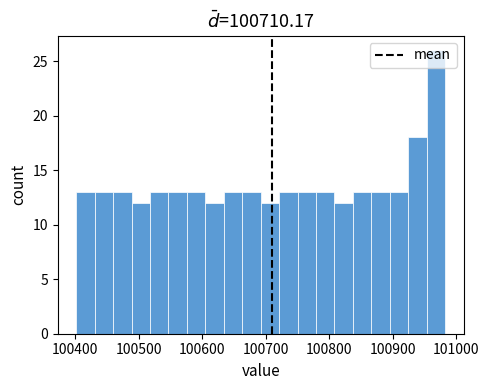

Read against the x-axis, roughly where is the centre of the tallest bar?

100970